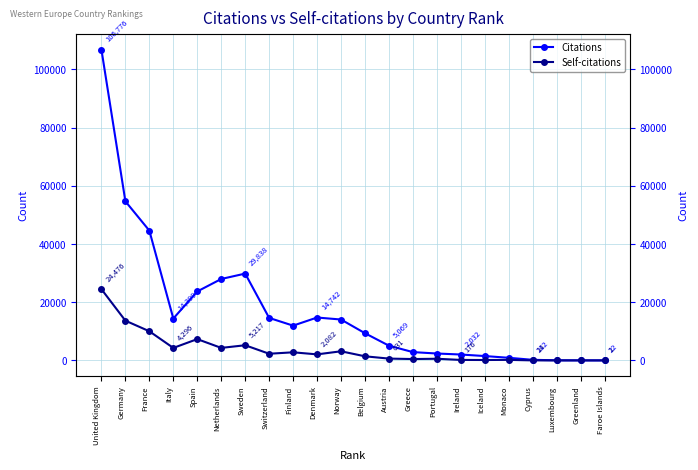

True or false: Self-citations has a value of 631 at Austria.

True